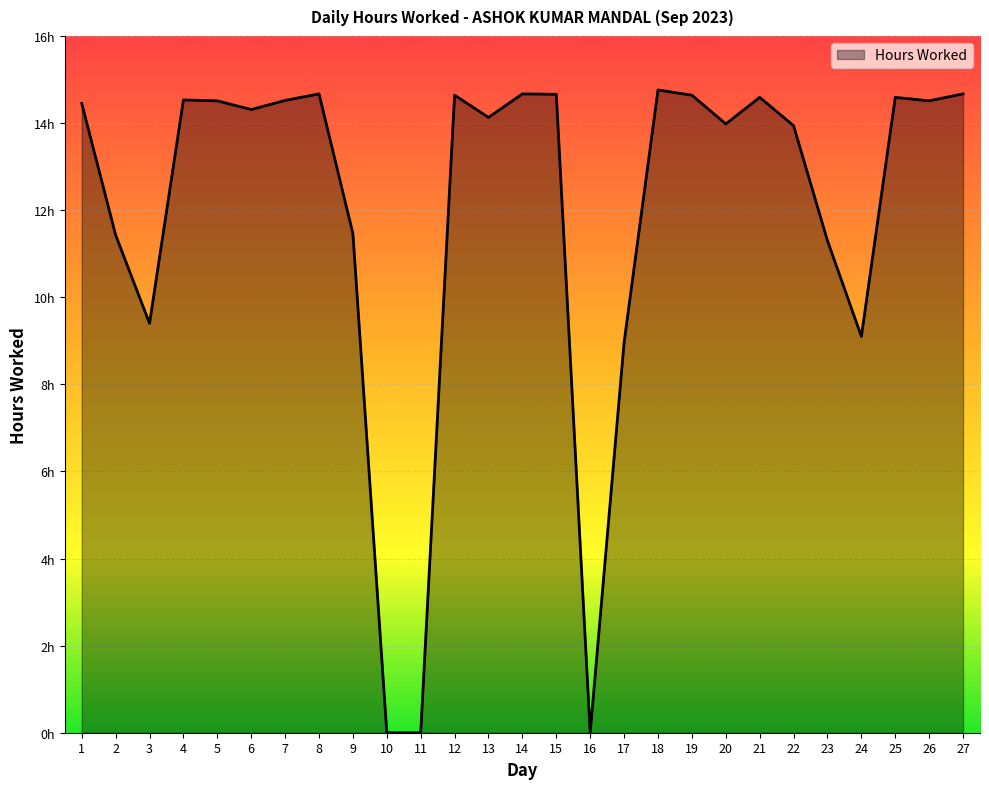

Does the chart display data point markers on the line(s)?

No